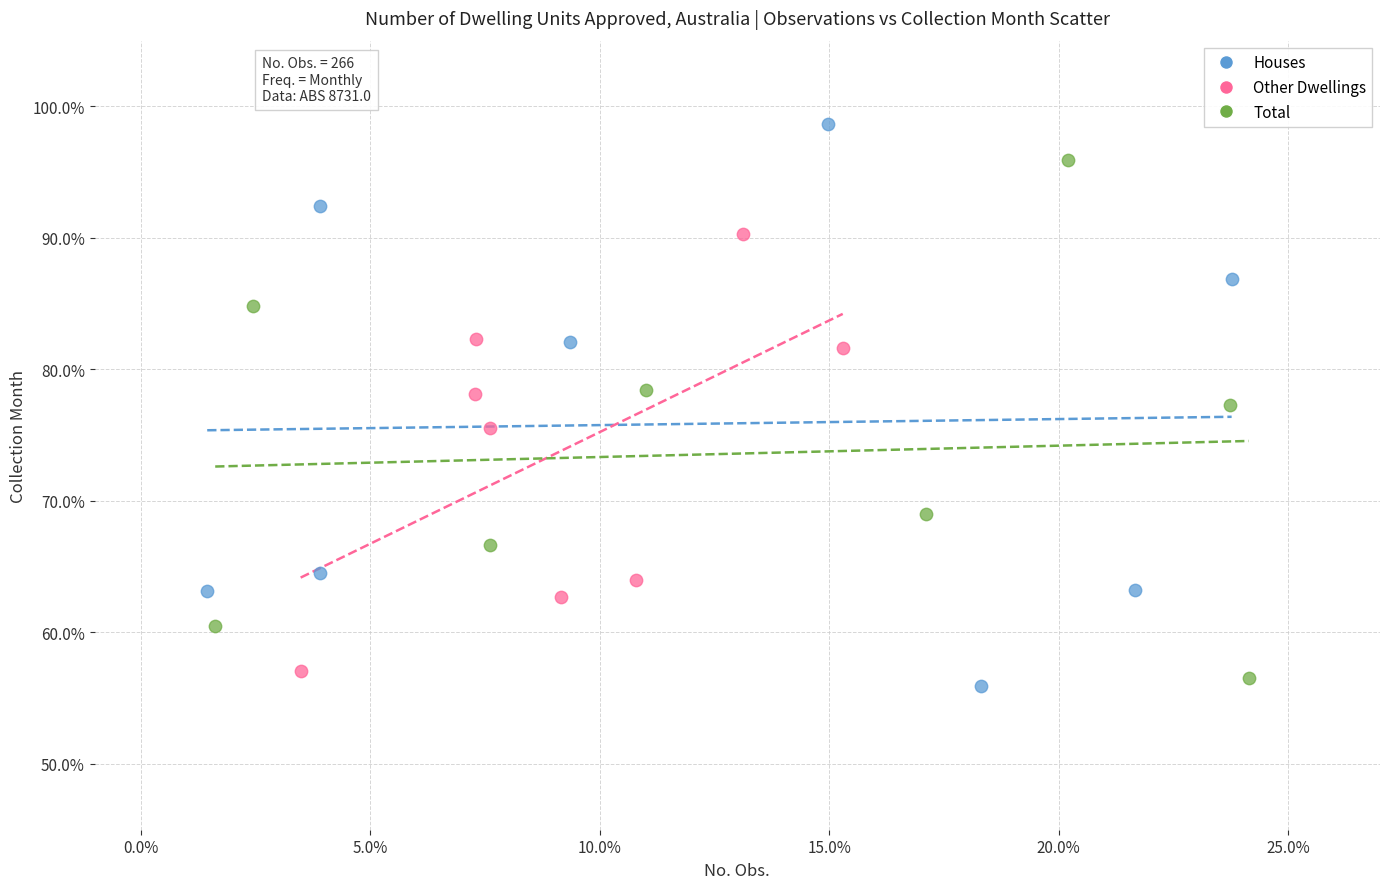

What are all the series names shown in the legend?

Houses, Other Dwellings, Total